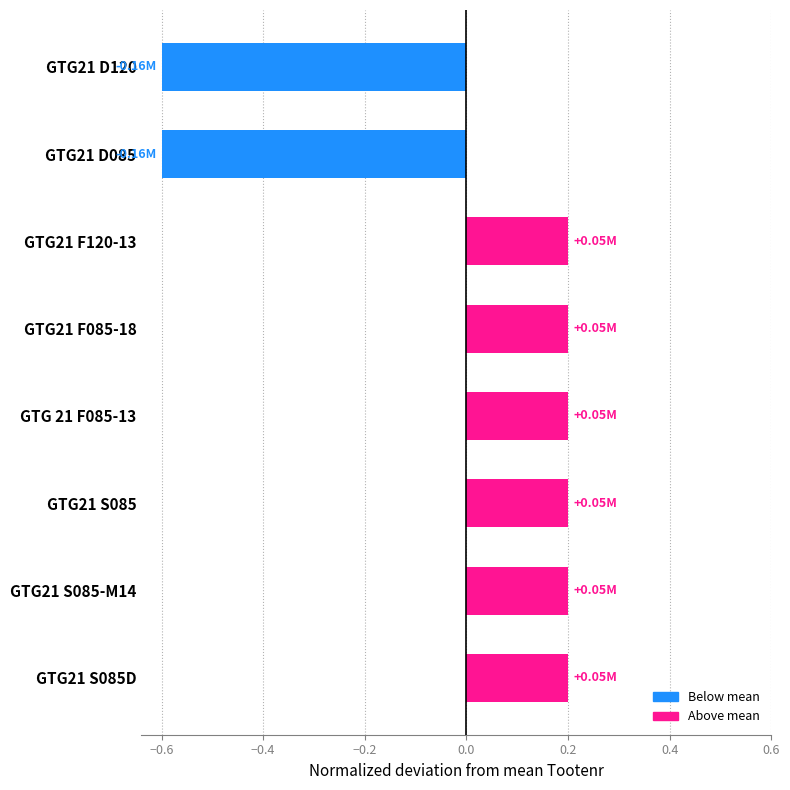

How many values are below 0?

2